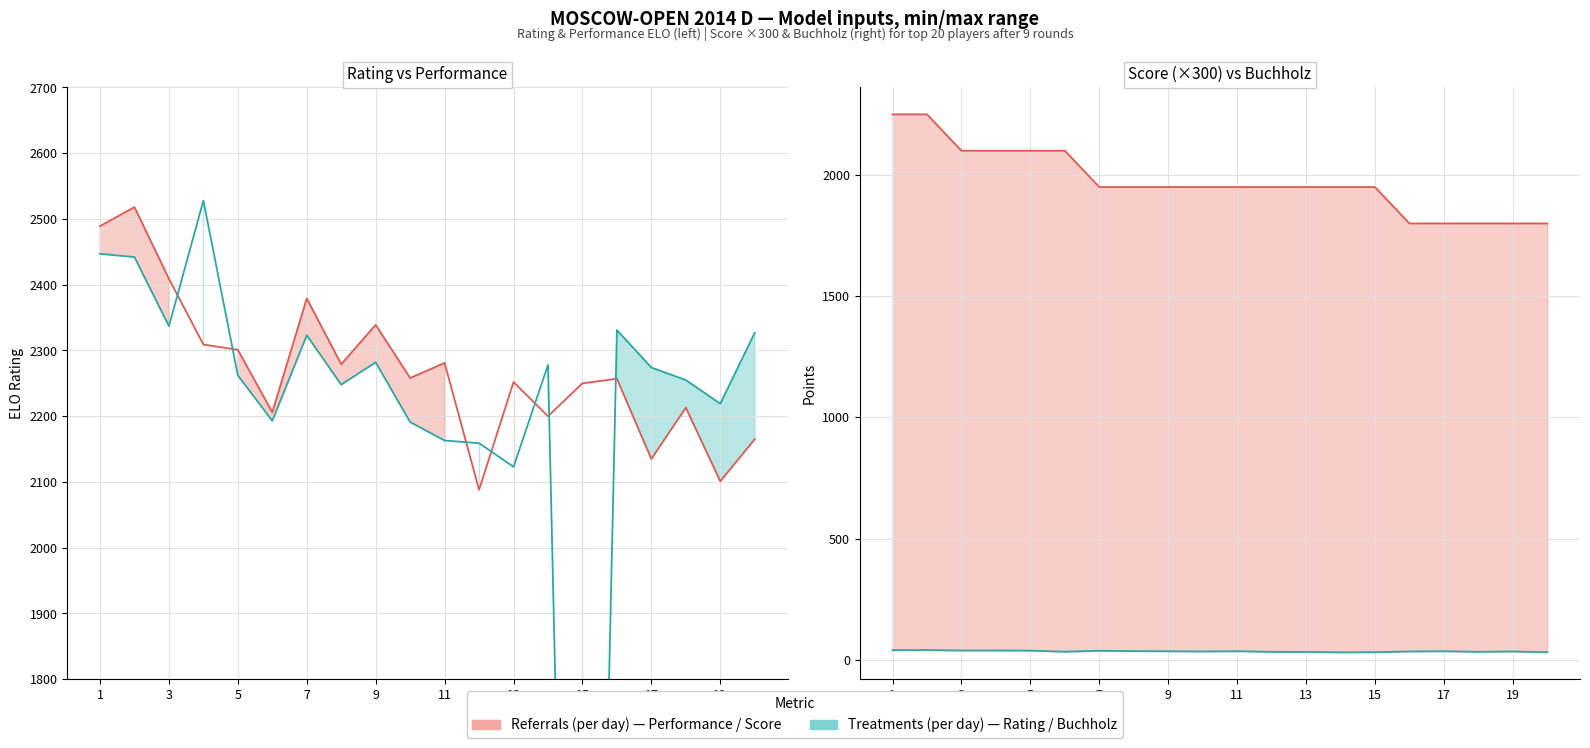

What is the spread (max minus min) of values at 13?

2220.0